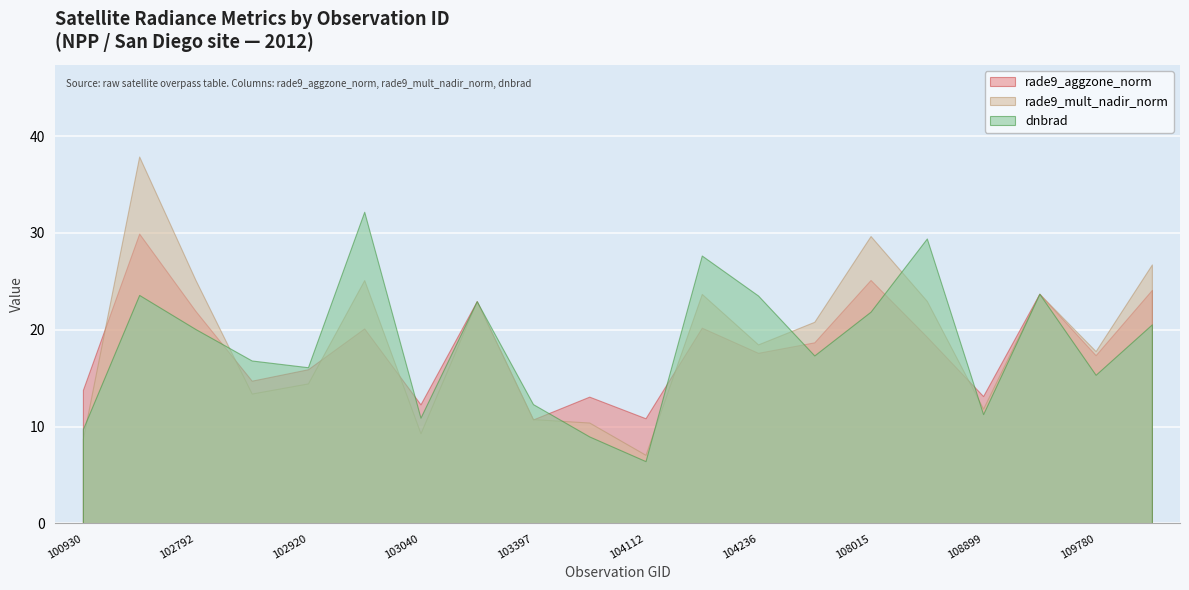

How many series are shown in this chart?

3